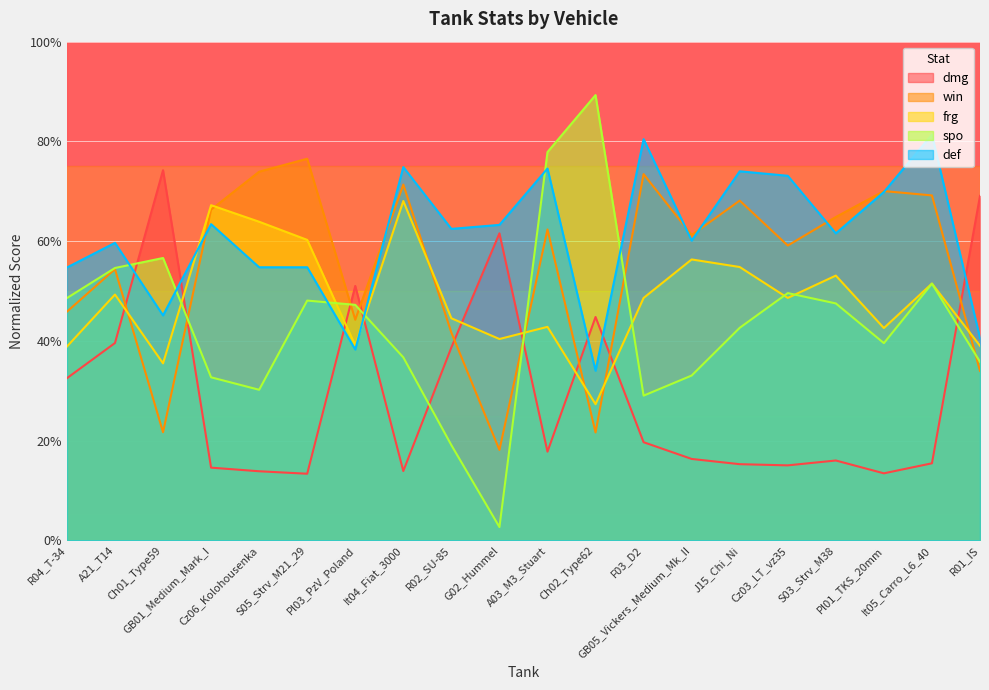

What is the value of the win point at the 17th from the left?

64.8